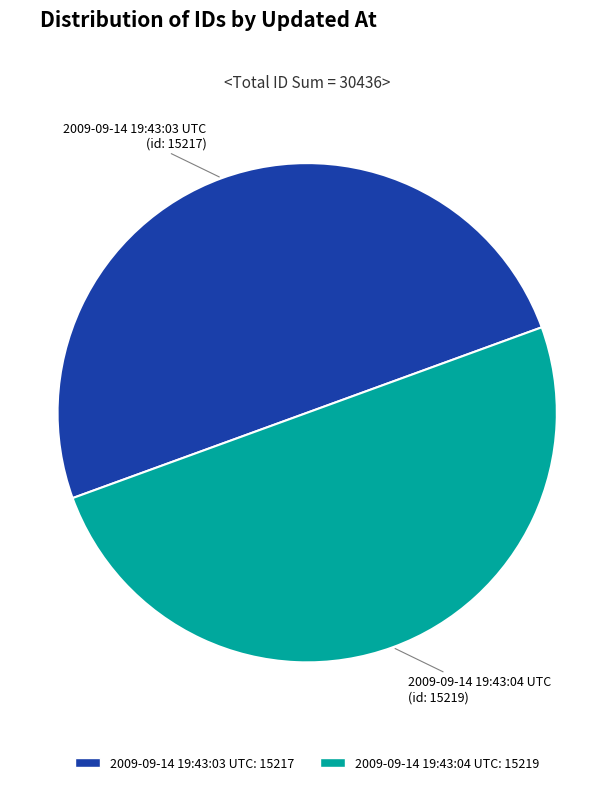

The 2009-09-14 19:43:03 UTC slice represents 39% of the pie. True or false?

False